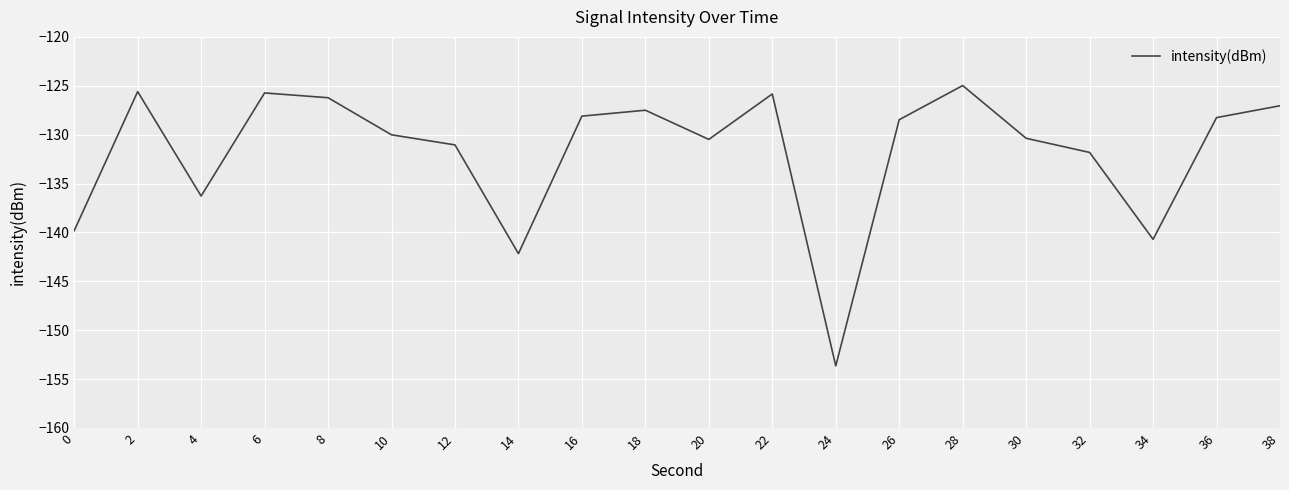

True or false: the data shows -172.5 at 28.

False